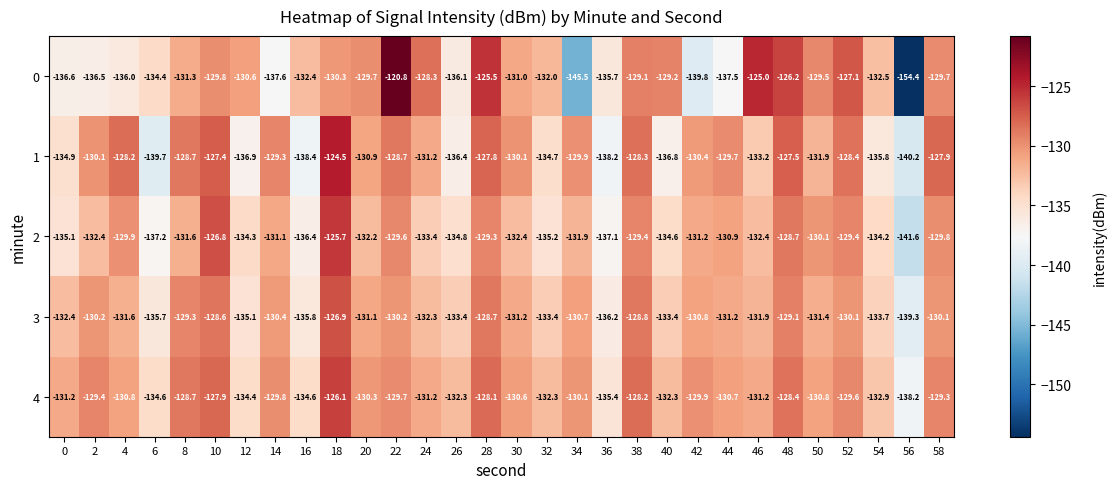

What is the spread (max minus min) of values at 24?

5.1